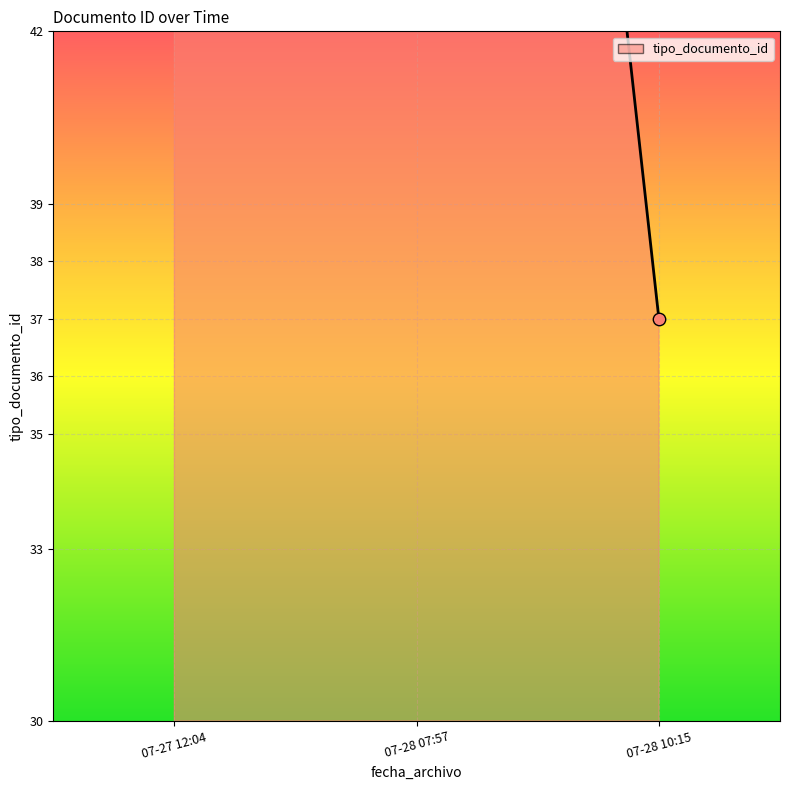

What is the ratio of the value at 07-28 07:57 to the value at 07-28 10:15?

2.0